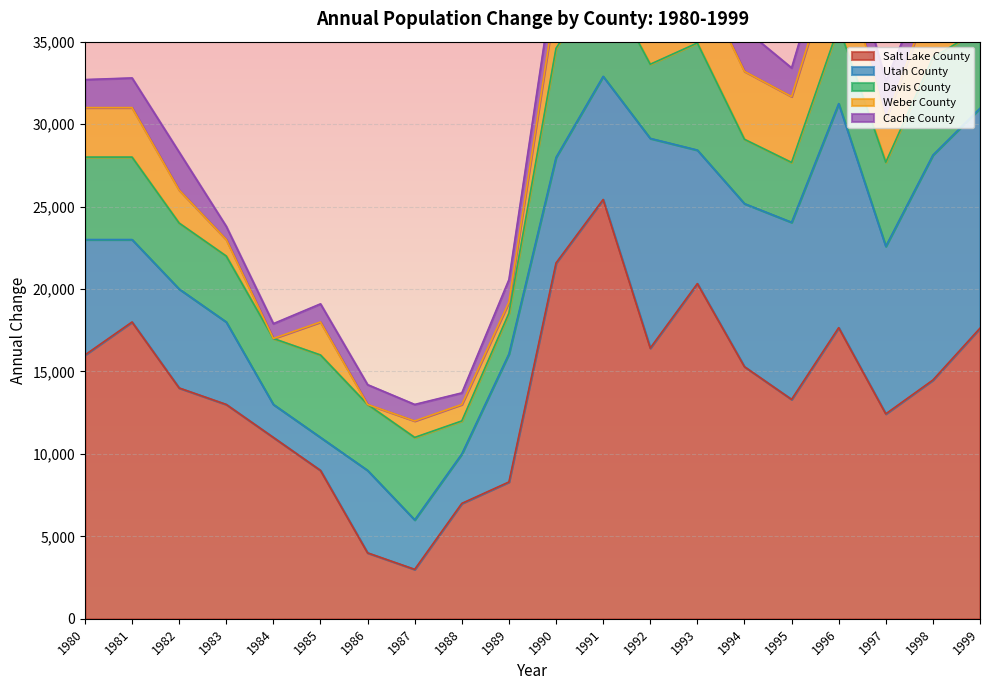

What is the spread (max minus min) of values at 1983?

12200